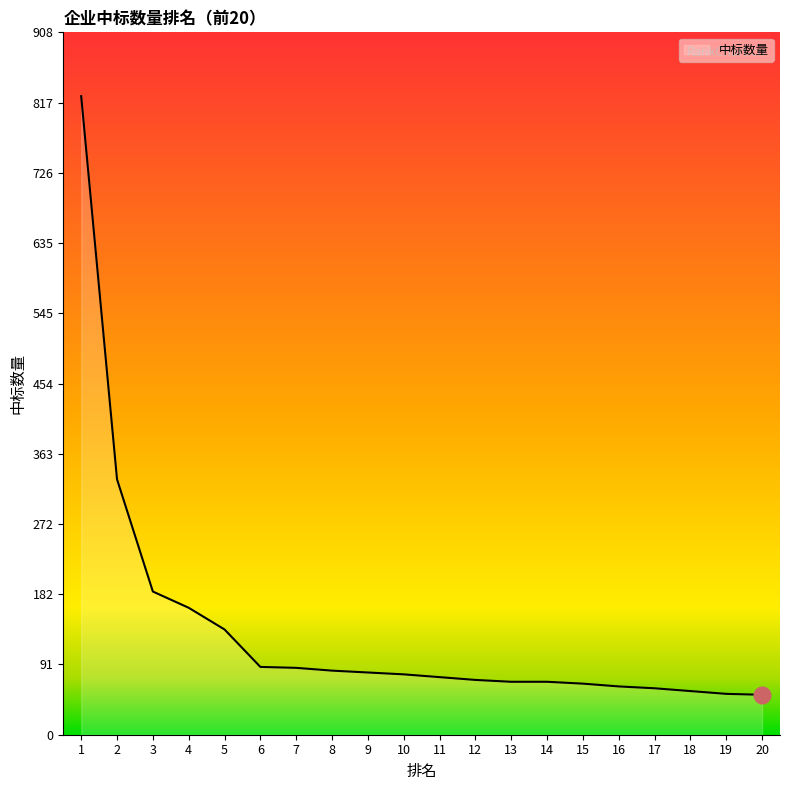

At which label does the data first exceed 78?

1